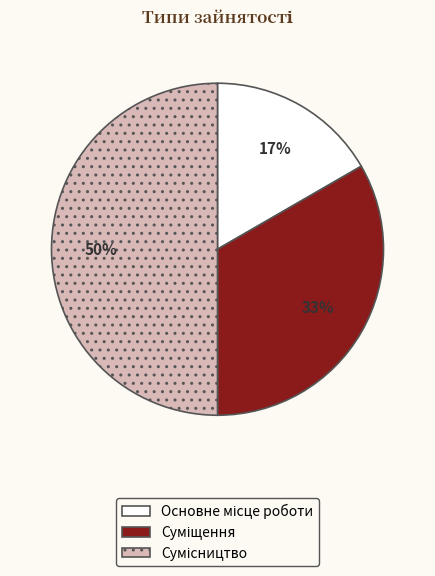

To the nearest percent, what is the difference between the largest and smallest slice percentages?

33%